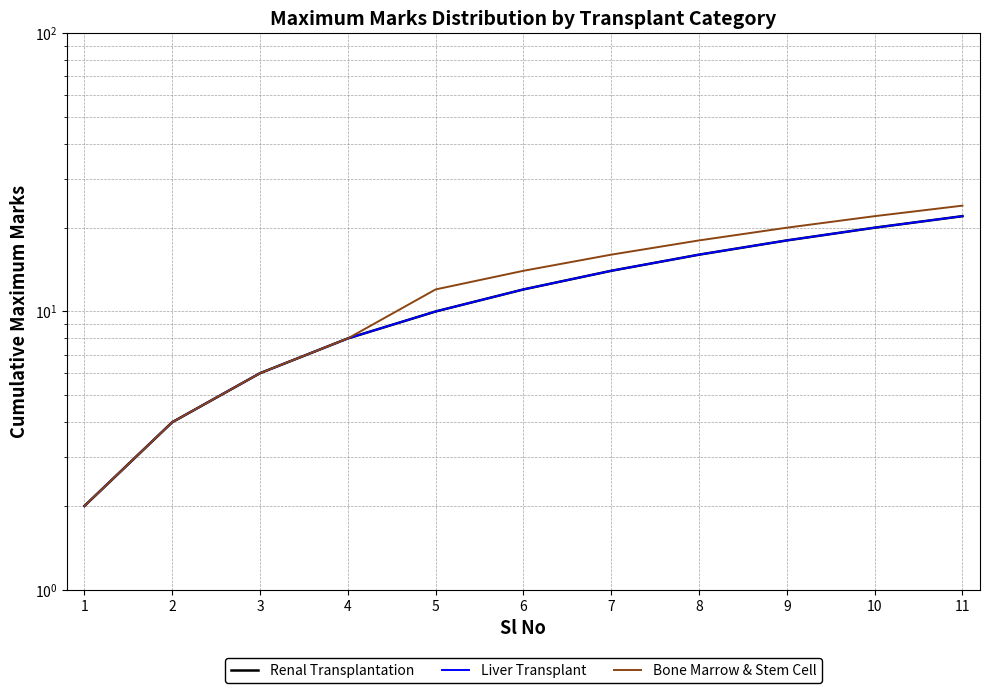

The Bone Marrow & Stem Cell series shows 6 at 3. True or false?

True